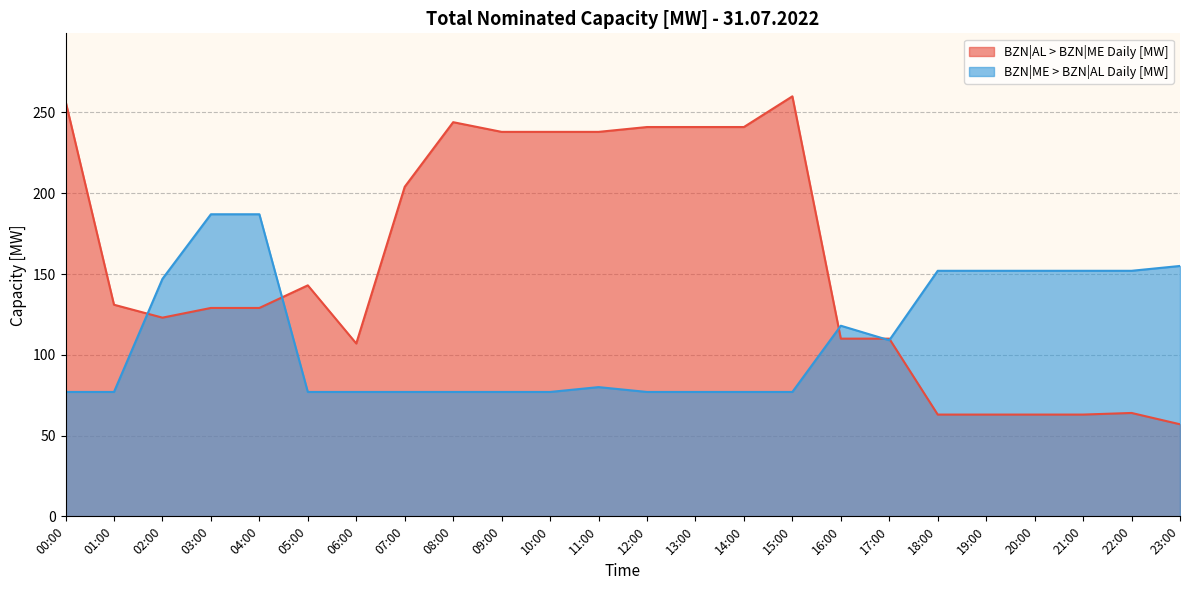

What is the difference between the maximum and minimum values in the BZN|ME > BZN|AL Daily [MW] series?

110